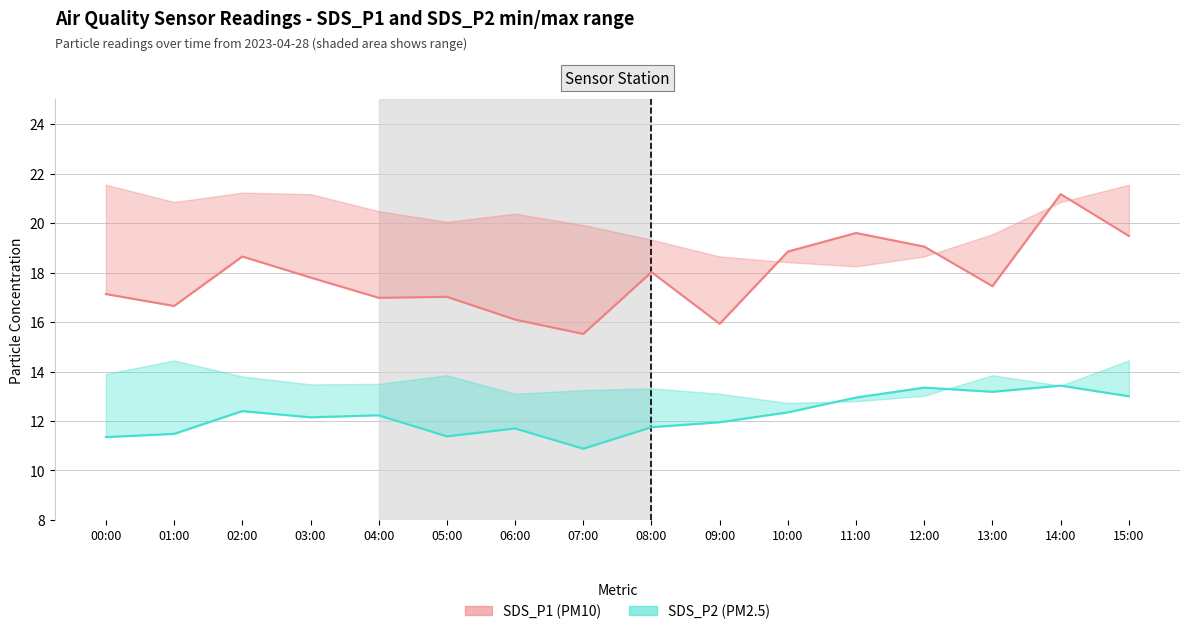

At which label is SDS_P1 closest to 18?

08:00